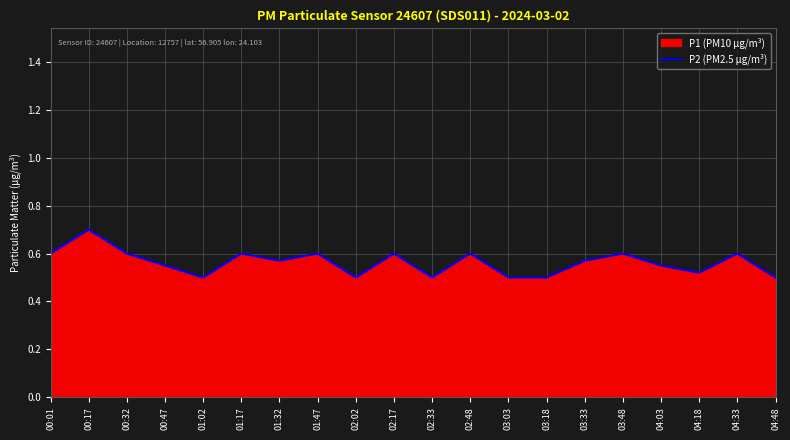

What position from the left is 00:32?

3